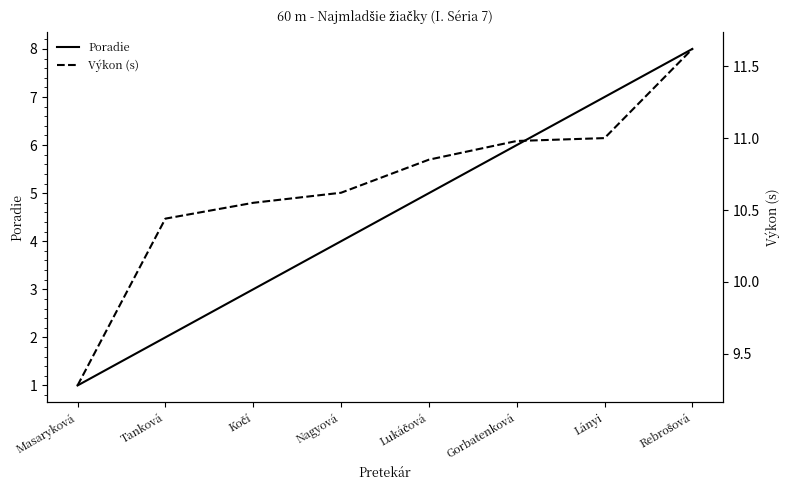

At which label does Poradie first exceed 5?

Gorbatenková